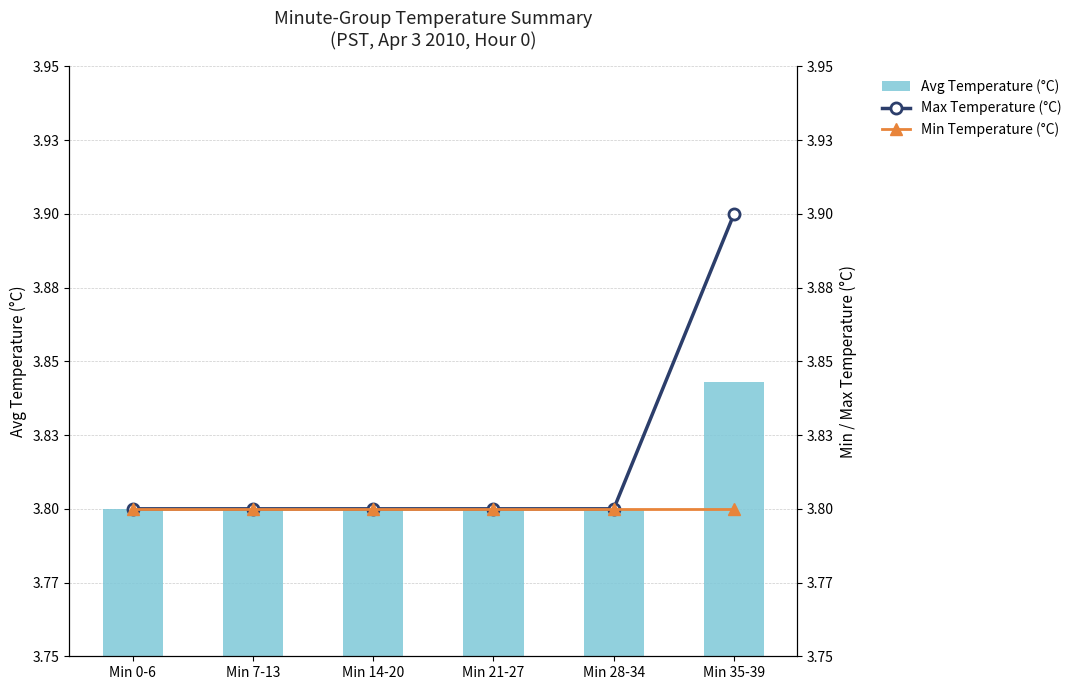

What is the maximum value shown in the chart?

3.9